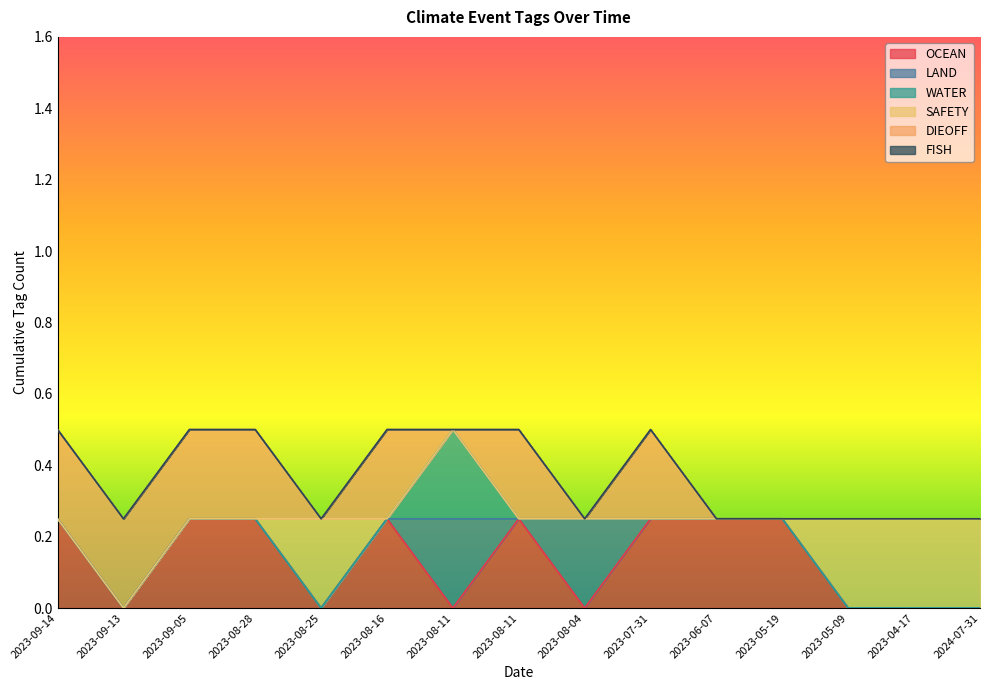

At which category does DIEOFF reach its first local peak?

2023-08-16